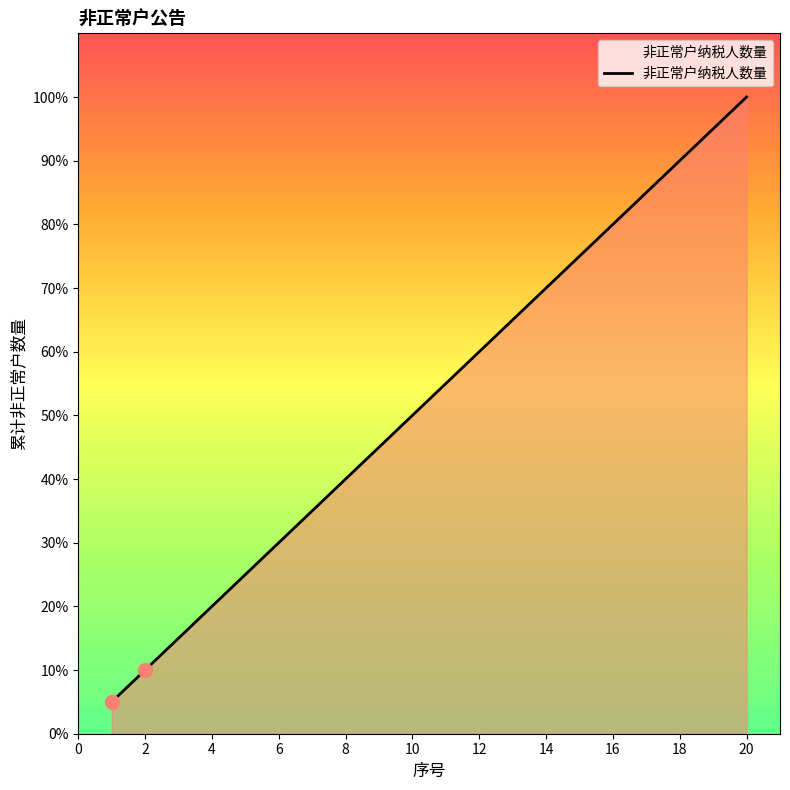

Reading left to right, extract all data points from this chart.

1	2	3	4	5	6	7	8	9	10	11	12	13	14	15	16	17	18	19	20